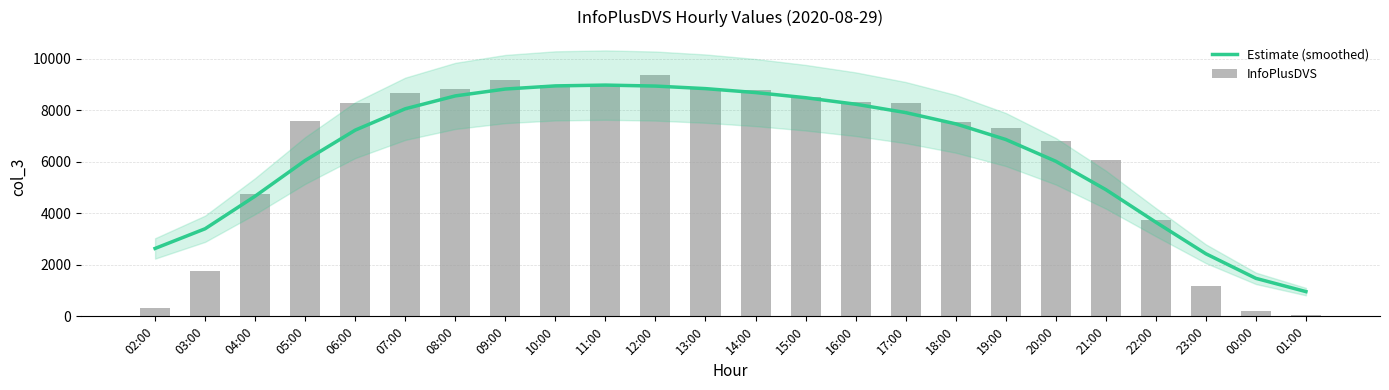

What is the label of the 12th bar from the right?

14:00